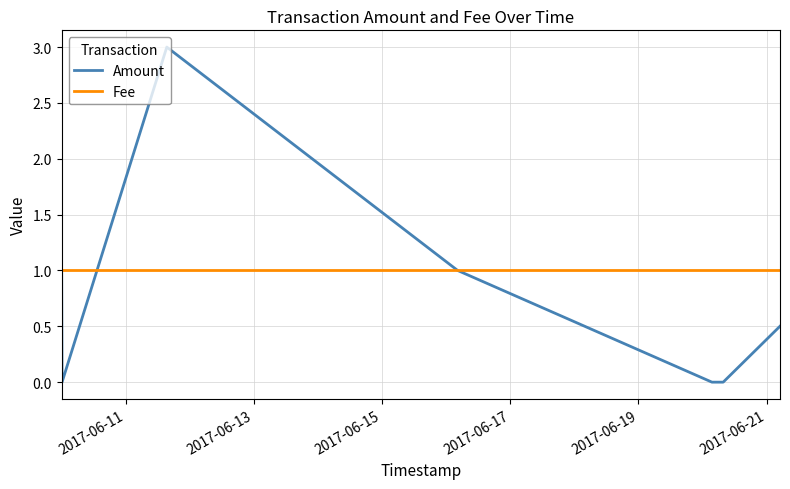

Which series has the largest total across all categories?

Fee